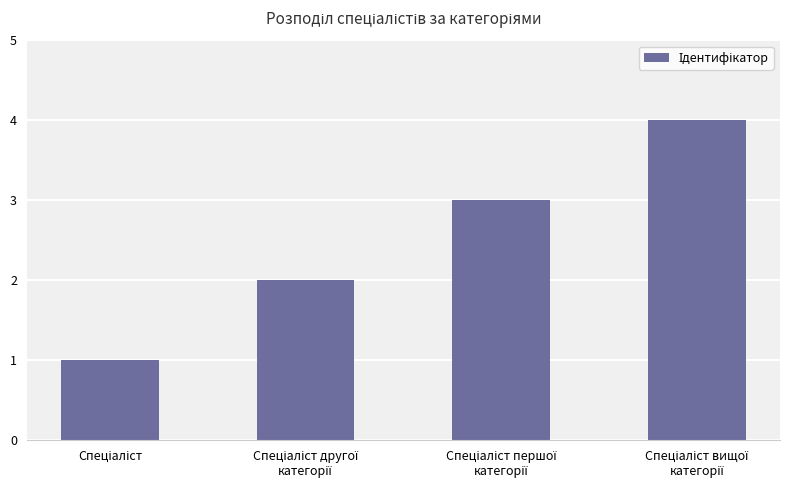

What is the greatest value displayed?

4